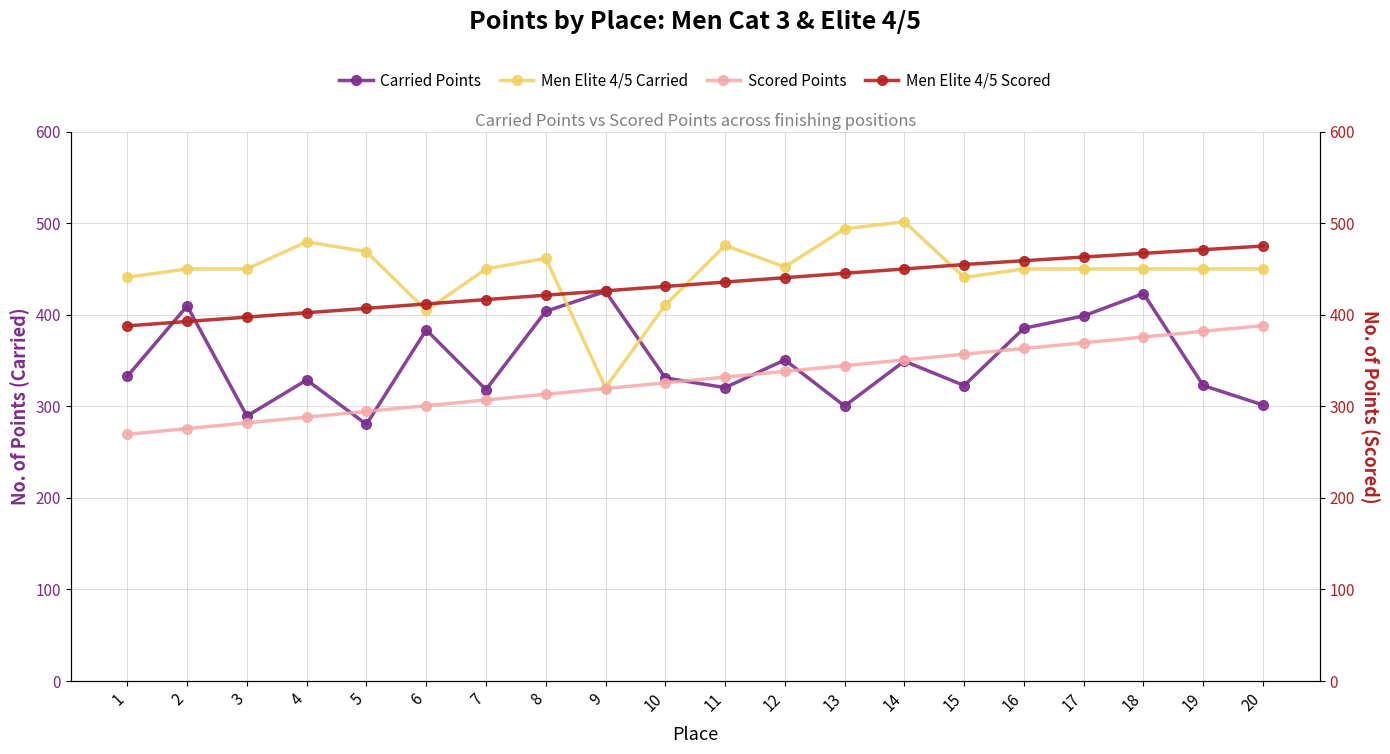

How many lines are shown in the chart?

4